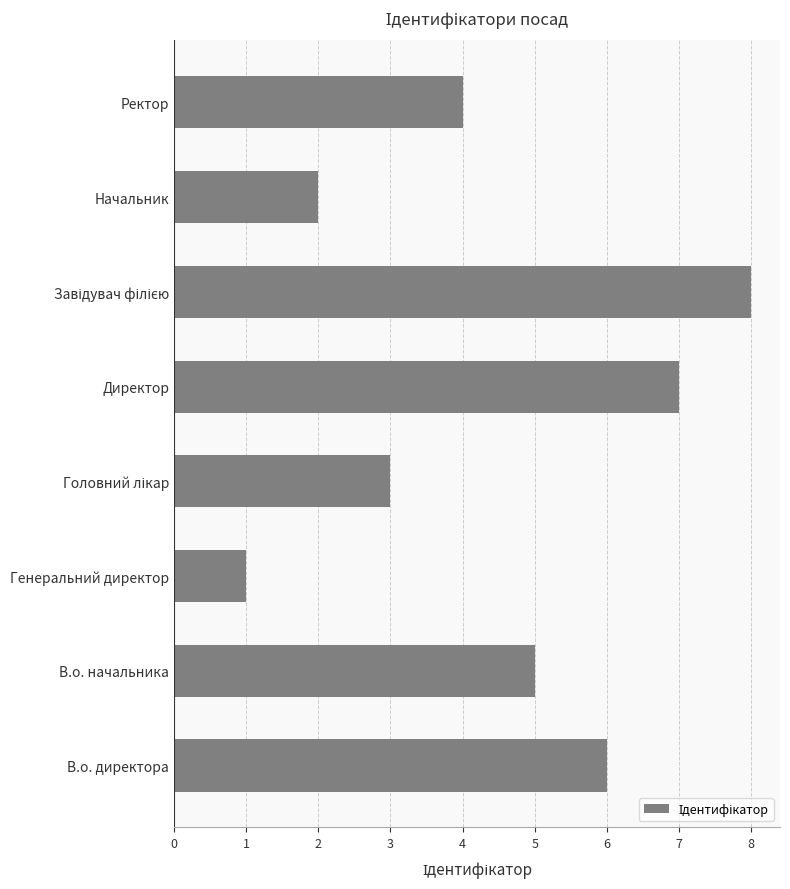

Is it true that the value at Начальник is 3?

False